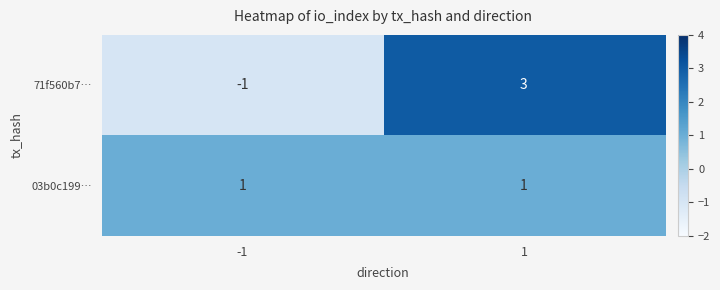

What is the difference between the maximum and minimum values in the 71f560b7… series?

4